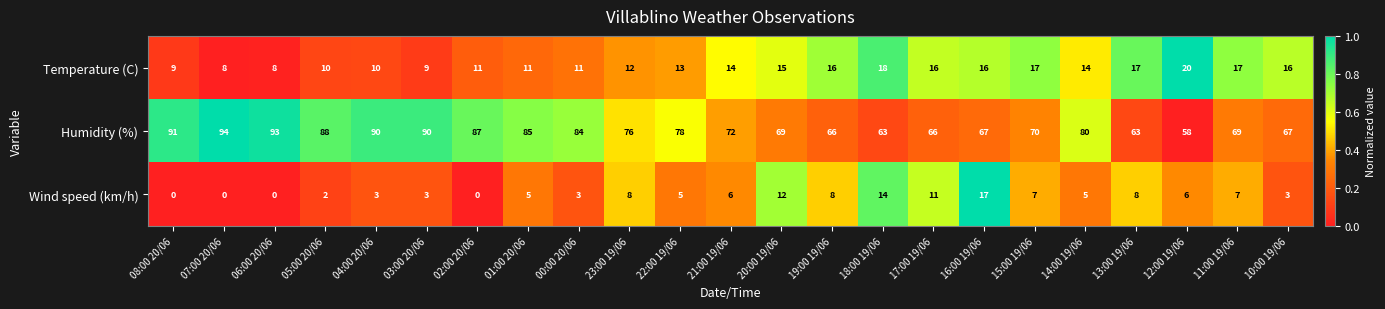

Read the Temperature (C) value at 23:00 19/06, to the nearest 5.

10